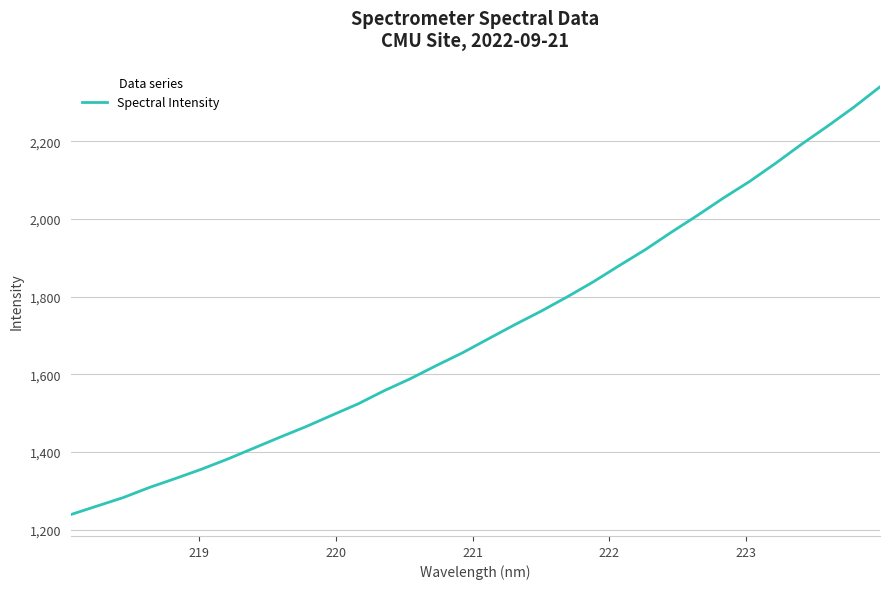

What is the minimum value shown in the chart?

1239.3